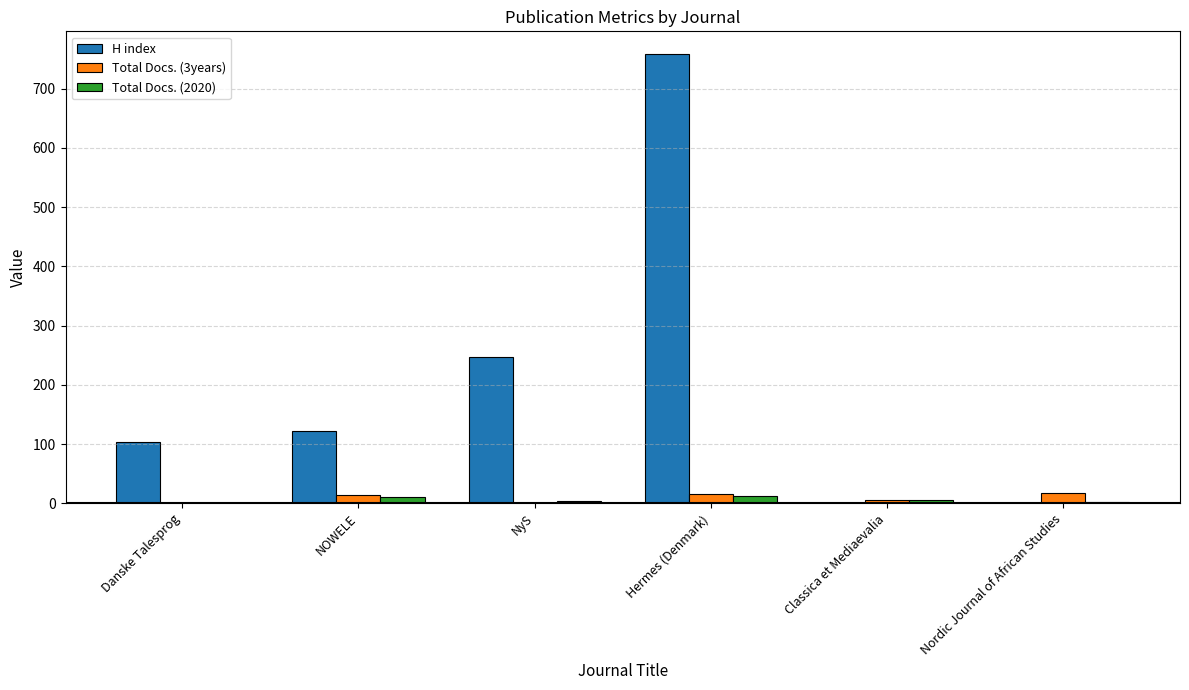

At which category is the sum across all series the highest?

Hermes (Denmark)